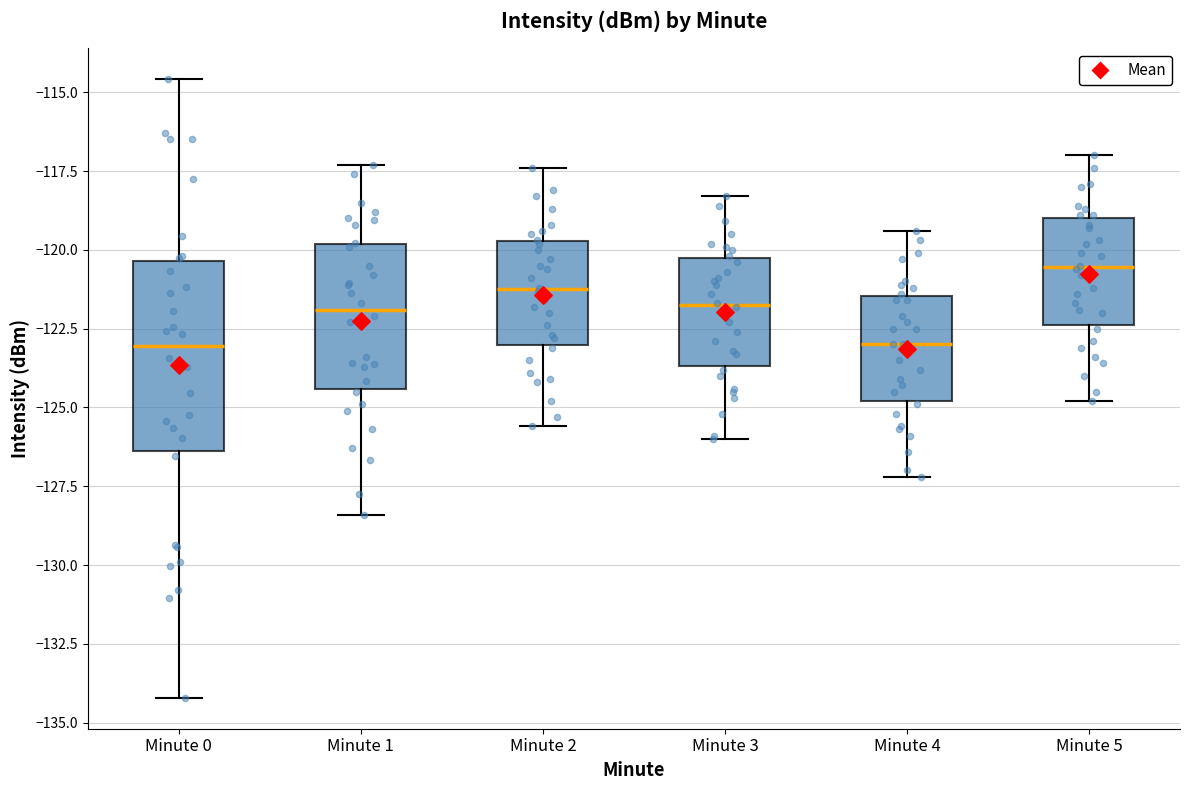

Reading left to right, read every box against the y-axis: the position of its median line, the range the box covers, and the ends of its whiskers. The values are not printed on the chart, so give them approximately, as read against the axis.

Minute 0: median -123.0, box -126.5 to -120.5, whiskers -134.0 to -114.5
Minute 1: median -122.0, box -124.5 to -120.0, whiskers -128.5 to -117.5
Minute 2: median -121.0, box -123.0 to -119.5, whiskers -125.5 to -117.5
Minute 3: median -121.5, box -123.5 to -120.0, whiskers -126.0 to -118.5
Minute 4: median -123.0, box -125.0 to -121.5, whiskers -127.0 to -119.5
Minute 5: median -120.5, box -122.5 to -119.0, whiskers -125.0 to -117.0